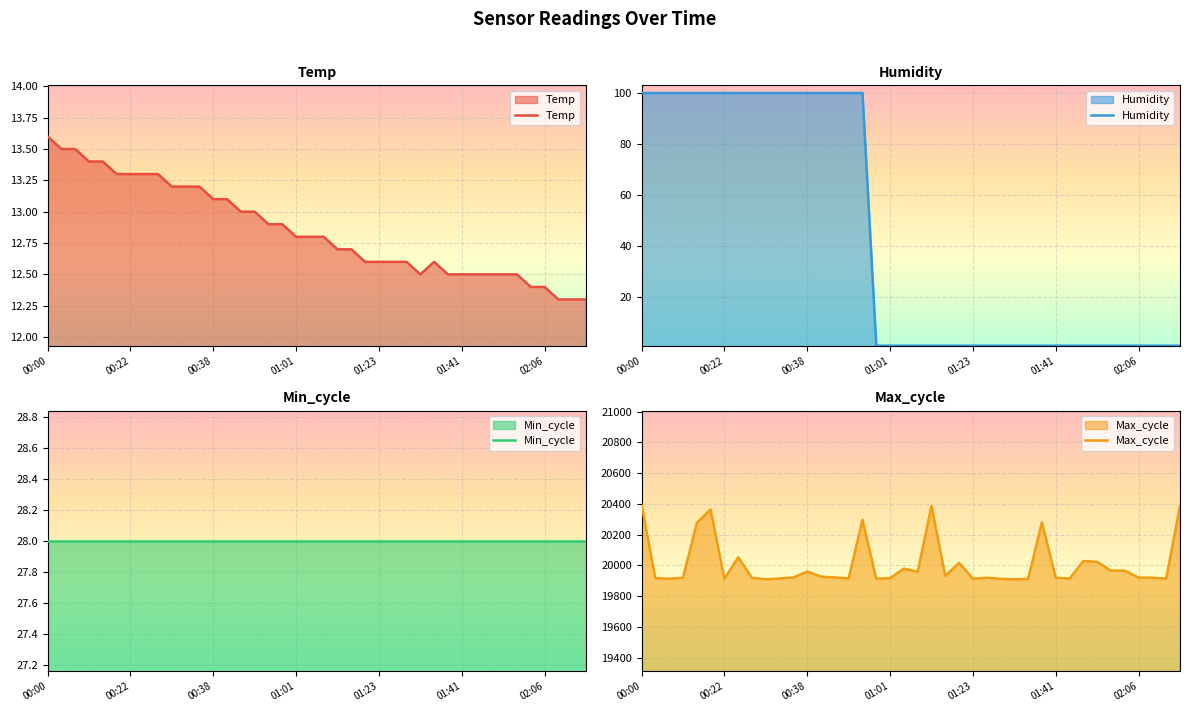

True or false: Humidity has more than 0 points higher than both neighbors.

False